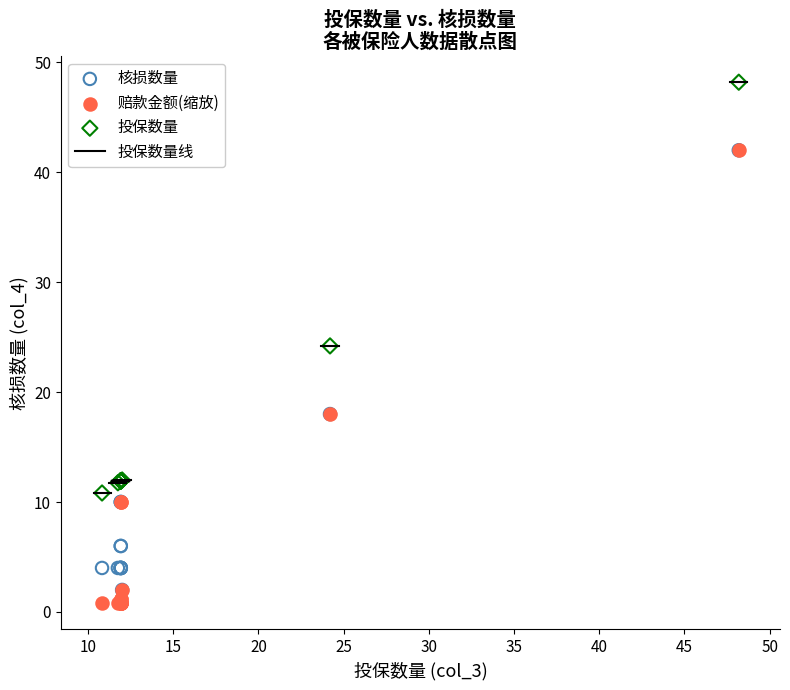

Which series contains the lowest Y value?

赔款金额(缩放)